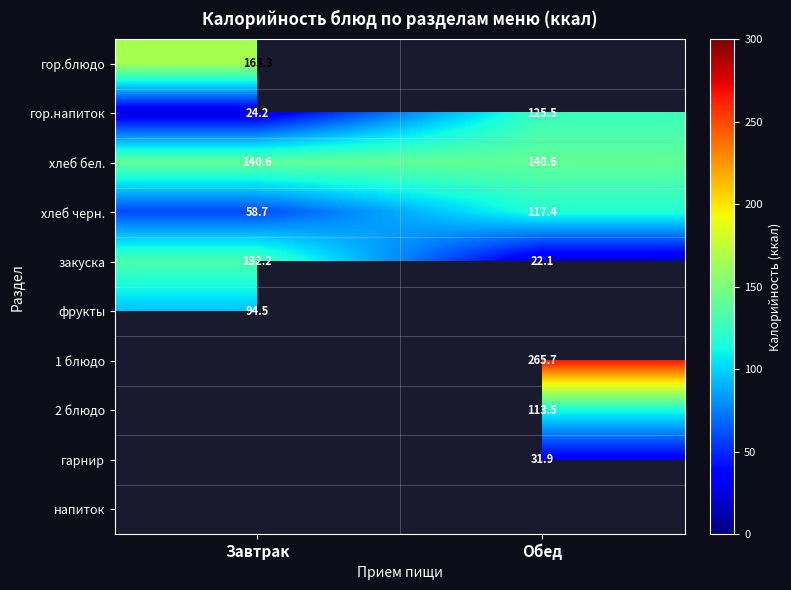

What is the sum of the хлеб черн. values at Завтрак and Обед?

176.1